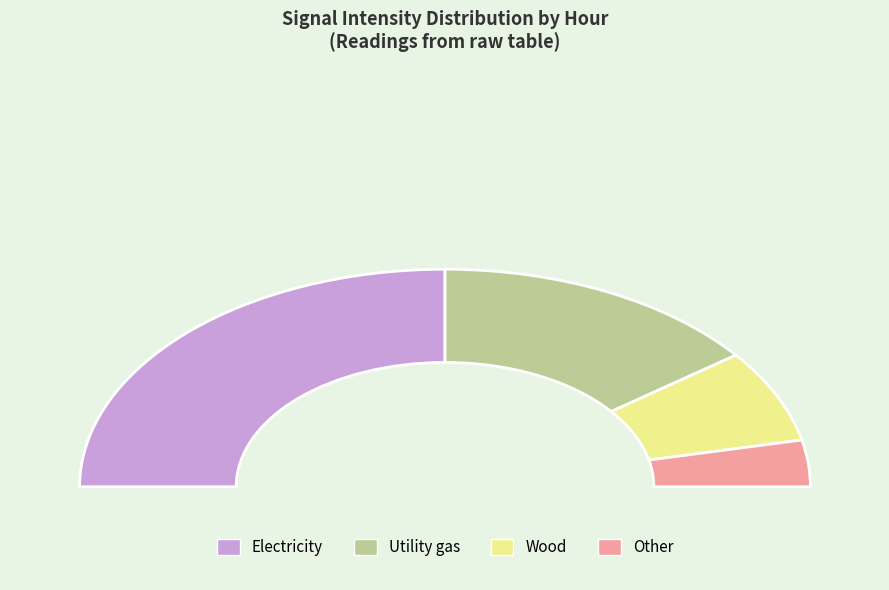

What portion of the pie excludes Hour 1?

100.0%